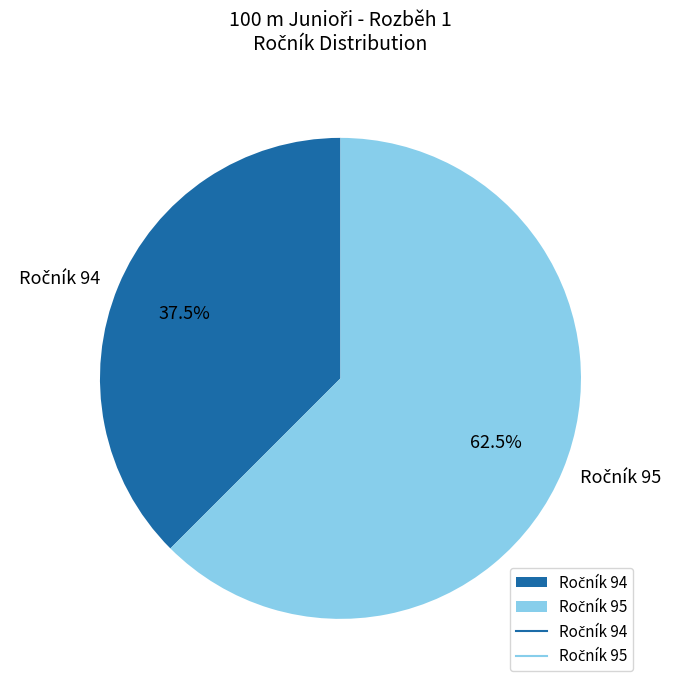

Does any single category account for the majority?

Yes